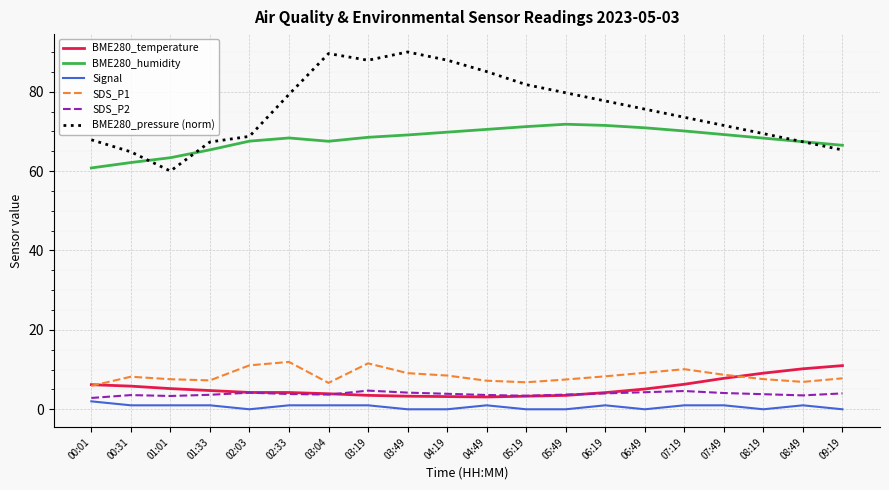

Between 00:01 and 07:49, which series saw the biggest shift?

BME280_humidity